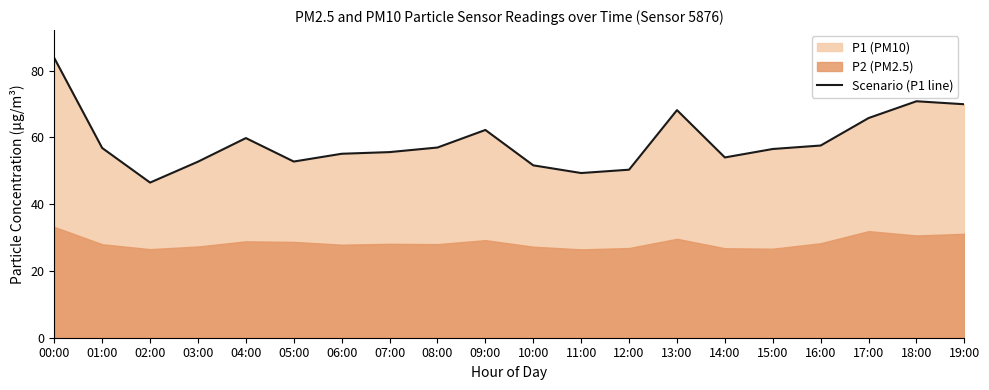

What is the greatest value displayed?

83.8